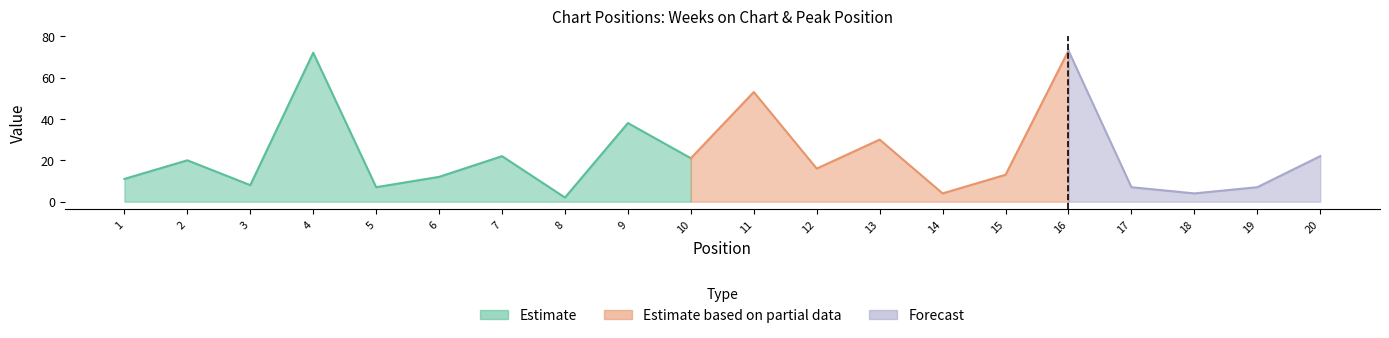

Does the chart display data point markers on the line(s)?

No